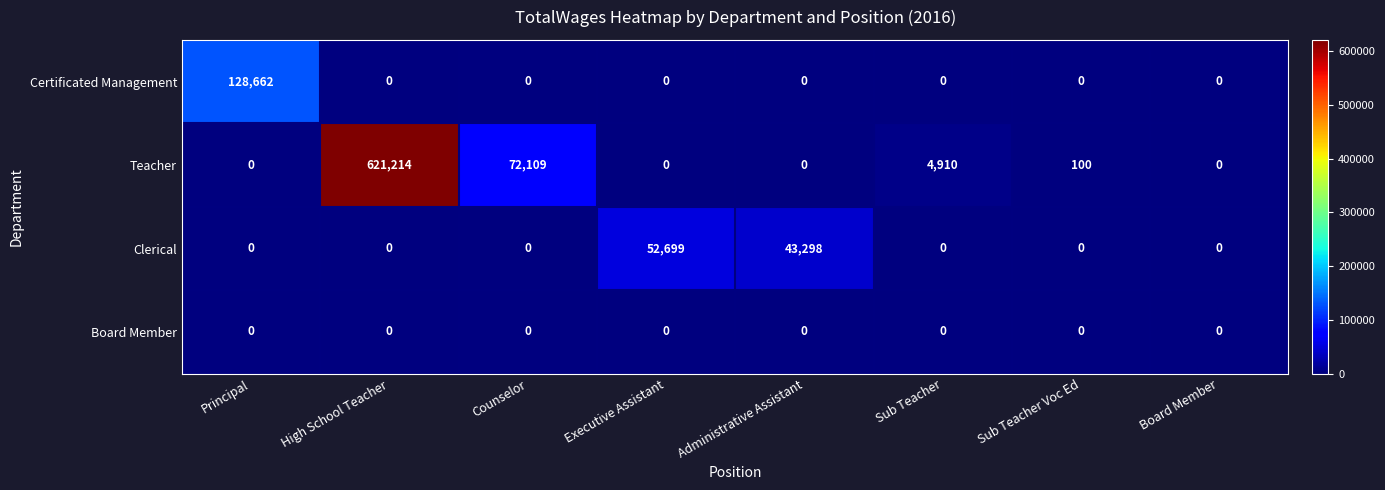

The Certificated Management series shows 0 at Administrative Assistant. True or false?

True